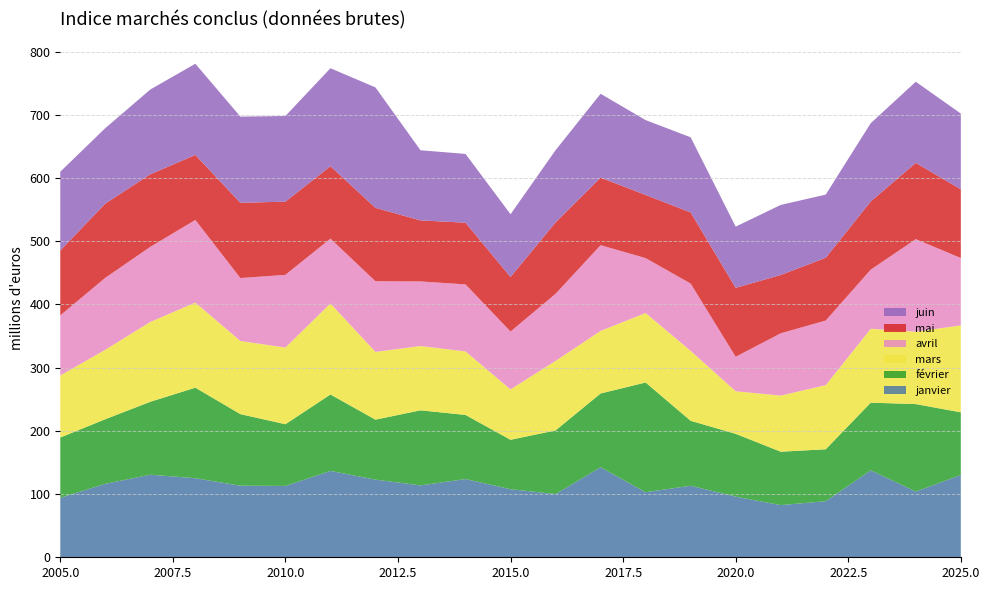

Reading left to right, extract all data points from this chart.

janvier: 94.1	116.2	130.7	125.1	113.3	112.9	136.6	122.9	113.7	123.8	107.7	100.0	142.5	102.9	113.2	95.9	82.6	88.7	137.6	104.0	130.2
février: 95.3	102.2	115.3	143.2	113.2	97.6	120.9	94.9	118.8	101.4	78.2	100.7	116.7	173.6	102.7	99.4	84.5	82.1	107.0	138.3	99.1
mars: 98.1	109.9	126.2	134.7	115.7	121.3	144.0	107.2	101.7	100.5	79.8	110.1	98.9	109.9	110.7	67.4	88.8	101.5	116.9	114.5	137.6
avril: 95.1	113.8	118.9	130.6	99.6	115.0	102.5	111.7	102.2	106.0	91.5	106.1	135.7	86.9	106.4	54.5	98.5	102.2	93.6	146.4	106.5
mai: 102.7	117.4	114.9	102.8	119.0	115.8	114.5	116.2	96.6	97.6	86.3	113.0	106.9	99.9	112.5	109.1	92.3	99.3	107.9	120.7	108.7
juin: 124.6	119.4	134.1	144.3	136.4	135.5	155.1	190.5	111.0	108.8	99.3	114.2	132.7	118.4	118.9	96.8	110.8	99.9	123.8	128.4	119.8